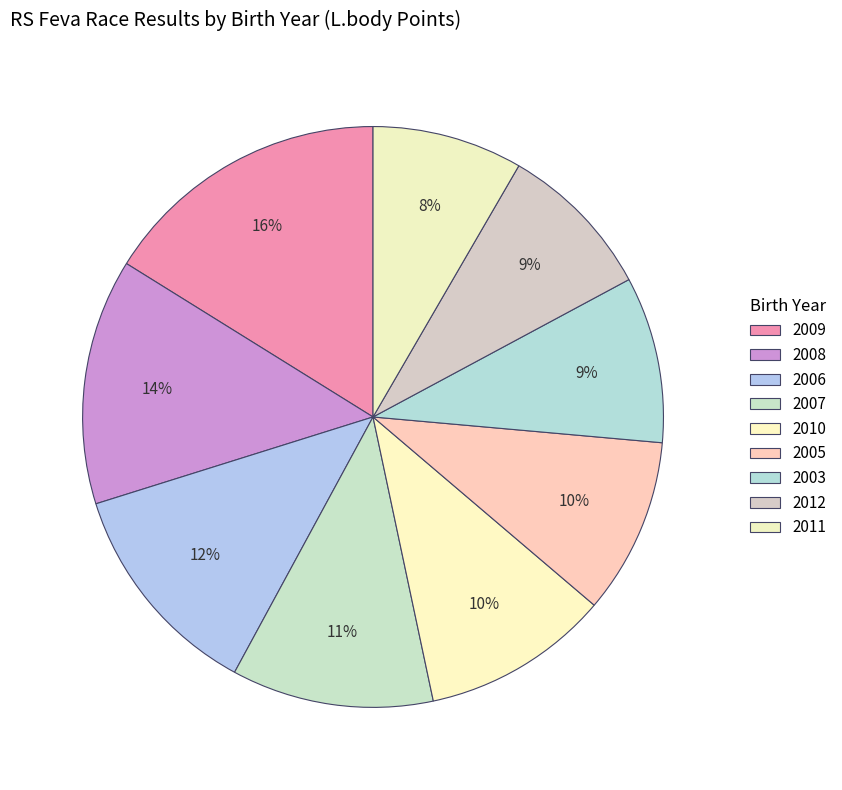

What is the change in value from 2008 to 2003?

-9793